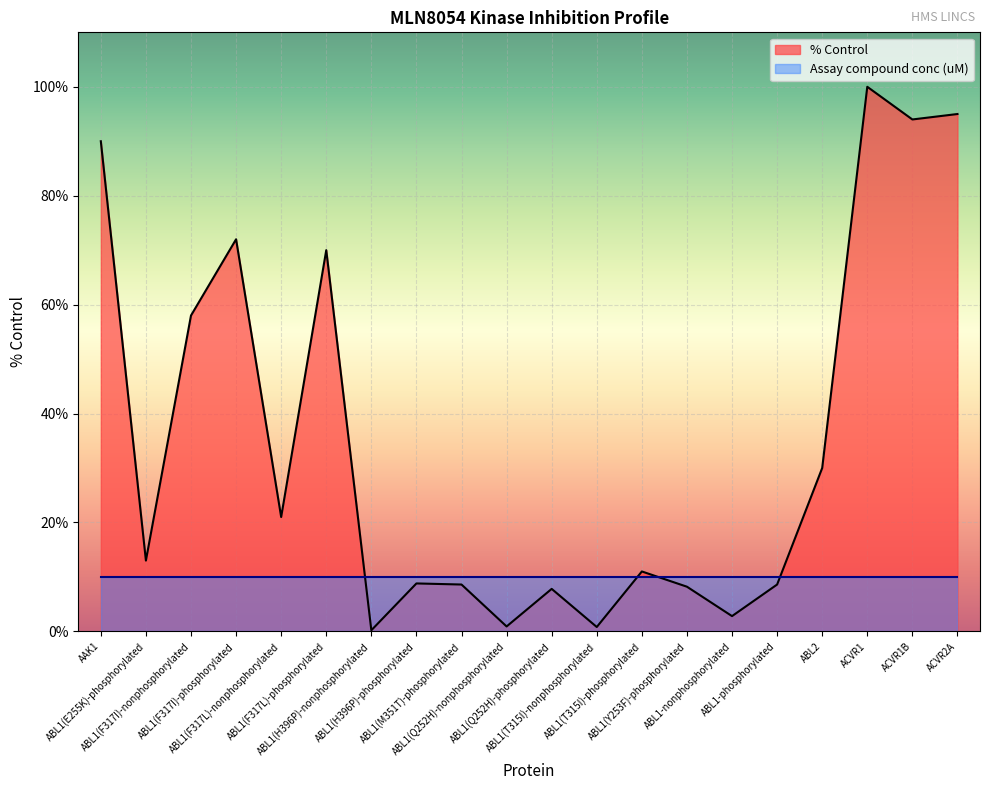

What is the difference between the values at ABL1-nonphosphorylated and ABL1(F317L)-nonphosphorylated?

18.2